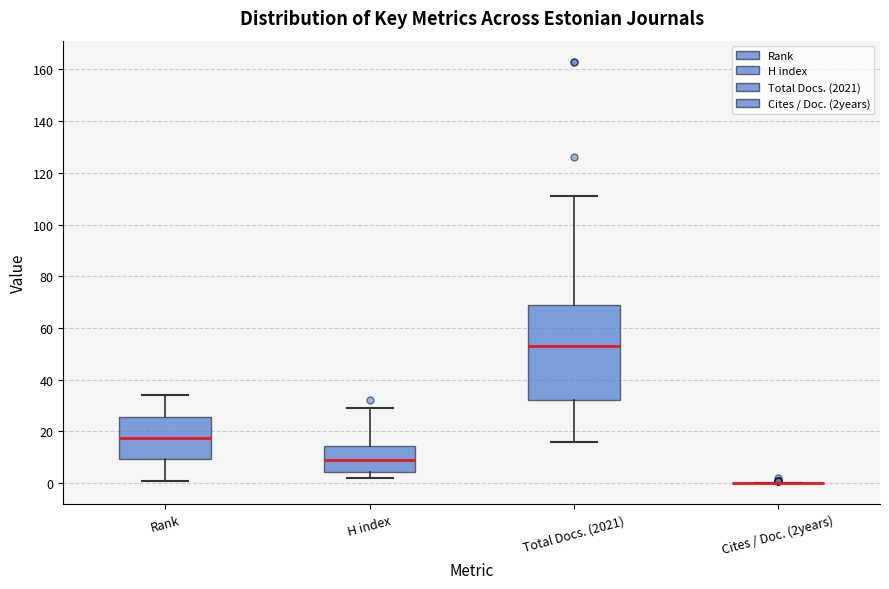

Reading left to right, transcribe this box plot: for each box, give where its median line is, the range the box spans, and where its two whiskers end, as read against the y-axis. The values are not printed on the chart, so give them approximately, as read against the axis.

Rank: median 18, box 10 to 26, whiskers 2 to 34
H index: median 10, box 4 to 14, whiskers 2 to 30
Total Docs. (2021): median 54, box 32 to 70, whiskers 16 to 112
Cites / Doc. (2years): box collapsed to a line at 0, whiskers 0 to 0